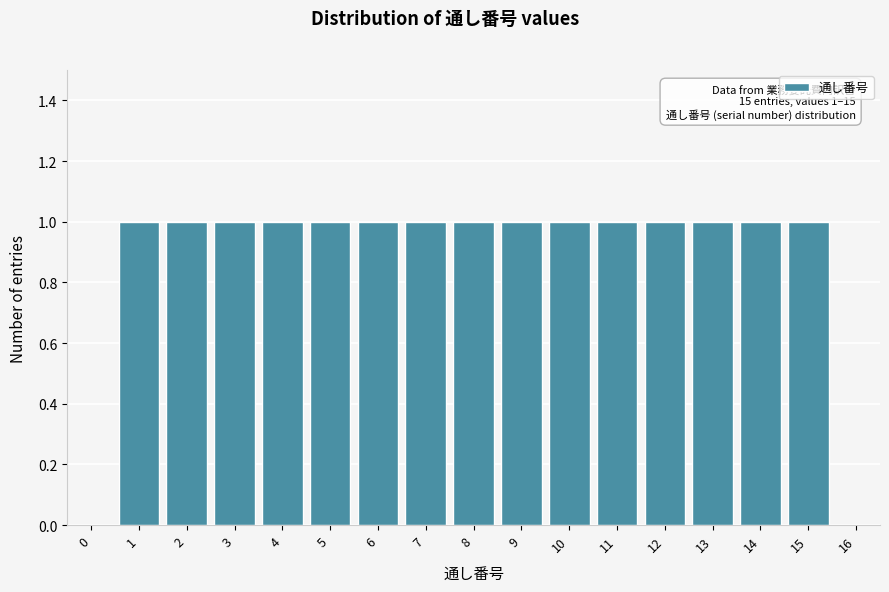

Reading right to left, list all the values displayed in this chart.

16=0	15=1	14=1	13=1	12=1	11=1	10=1	9=1	8=1	7=1	6=1	5=1	4=1	3=1	2=1	1=1	0=0